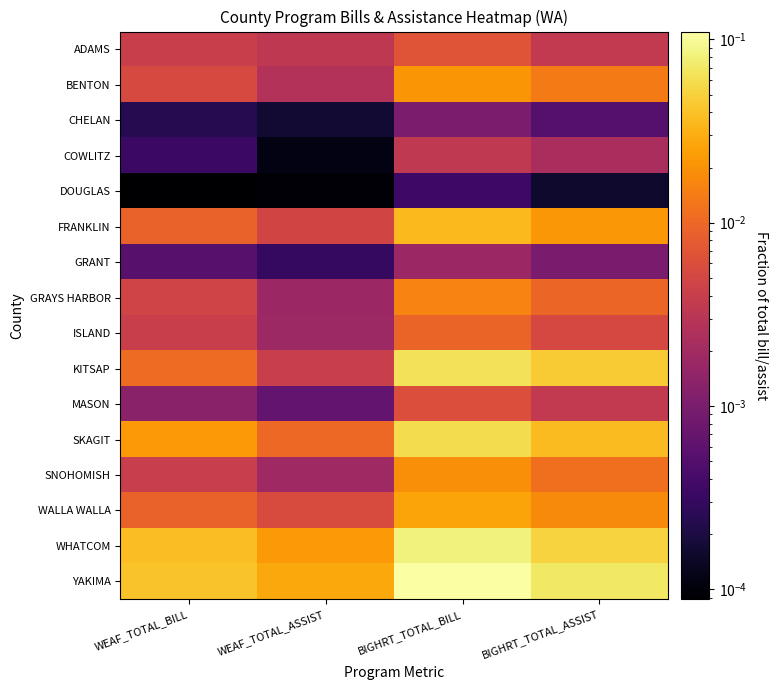

Which series has the largest total across all categories?

YAKIMA